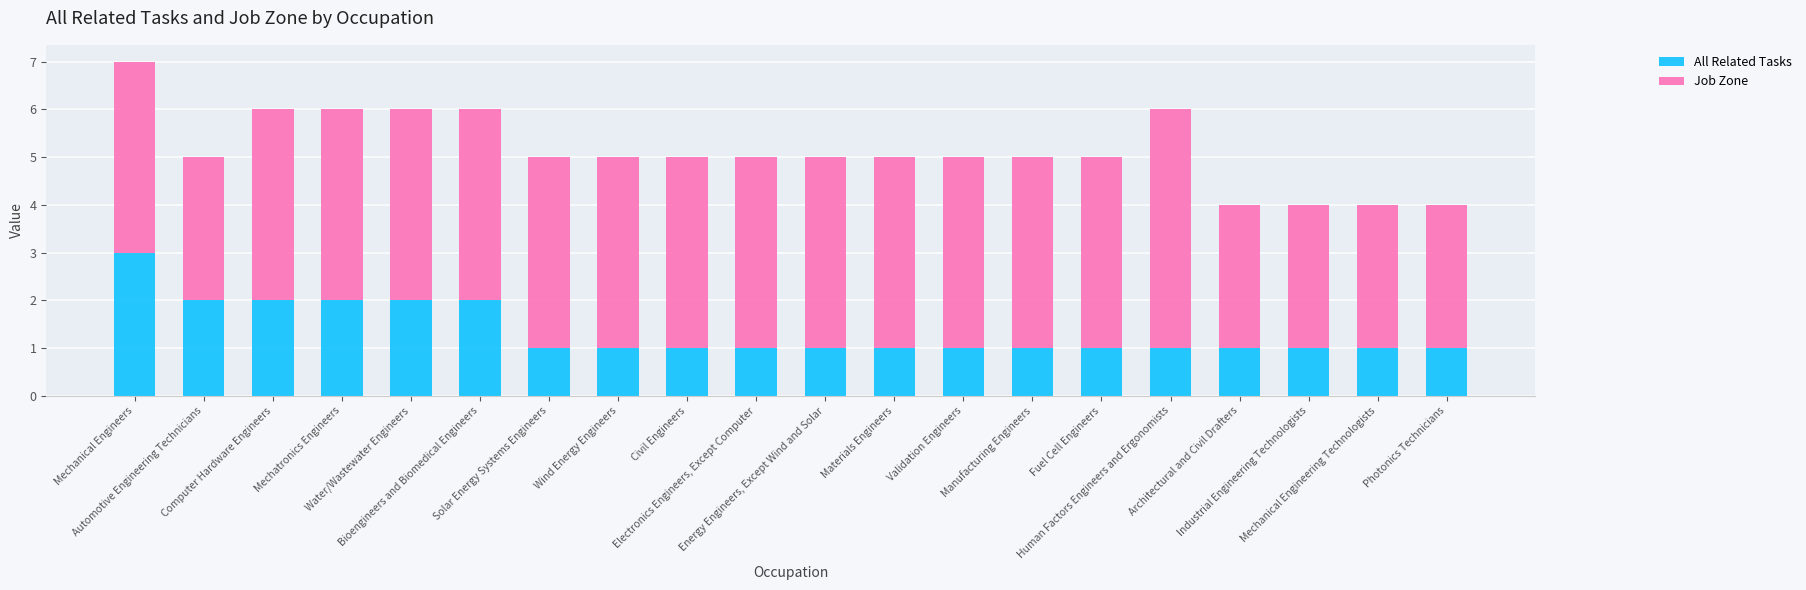

What is the total value across all series at Electronics Engineers, Except Computer?

5